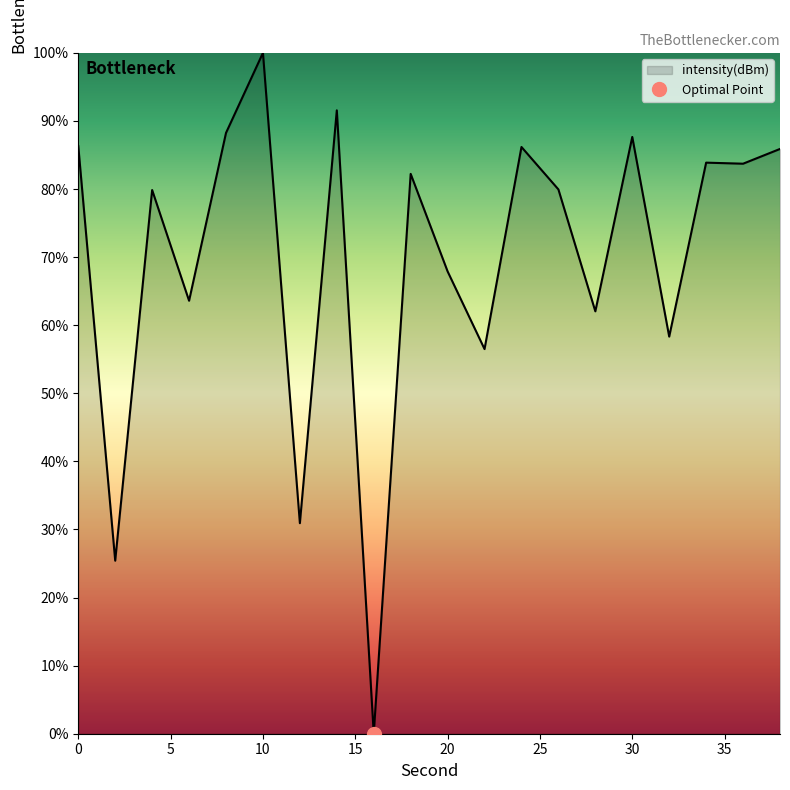

The value at 26 is 79.9. True or false?

True